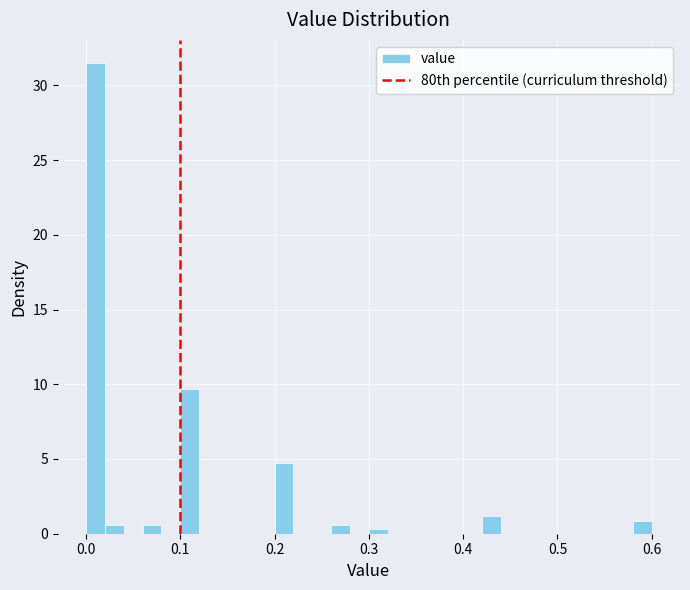

Around what value on the x-axis is the tallest bar? Give the approximate position of its centre, as read against the axis.

0.01